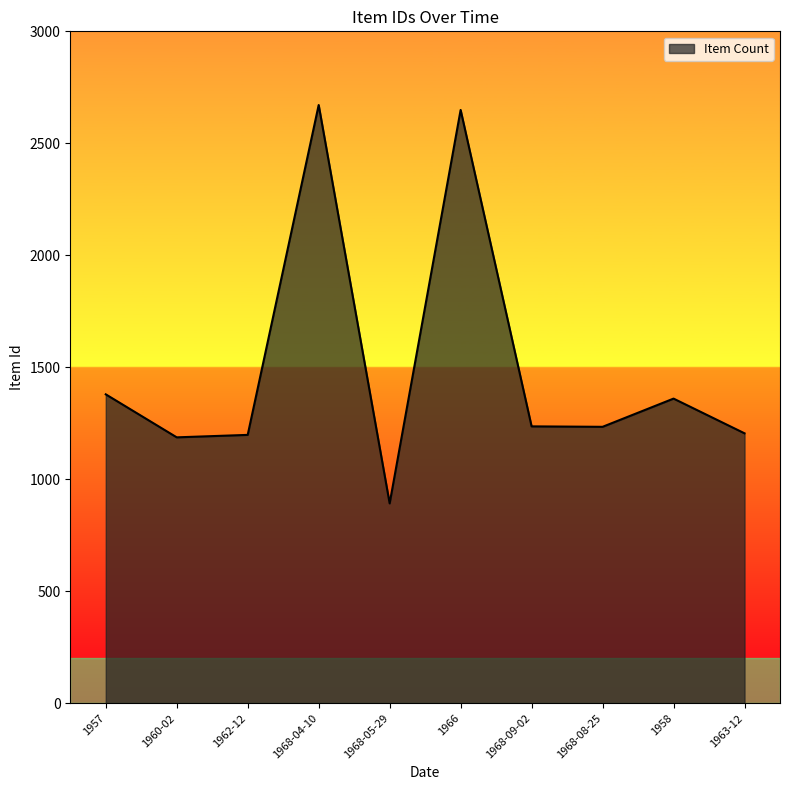

How many values are below 1236?

5